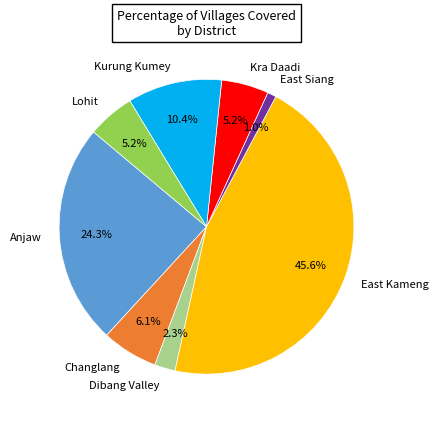

What percentage is NOT represented by Anjaw?

75.7%